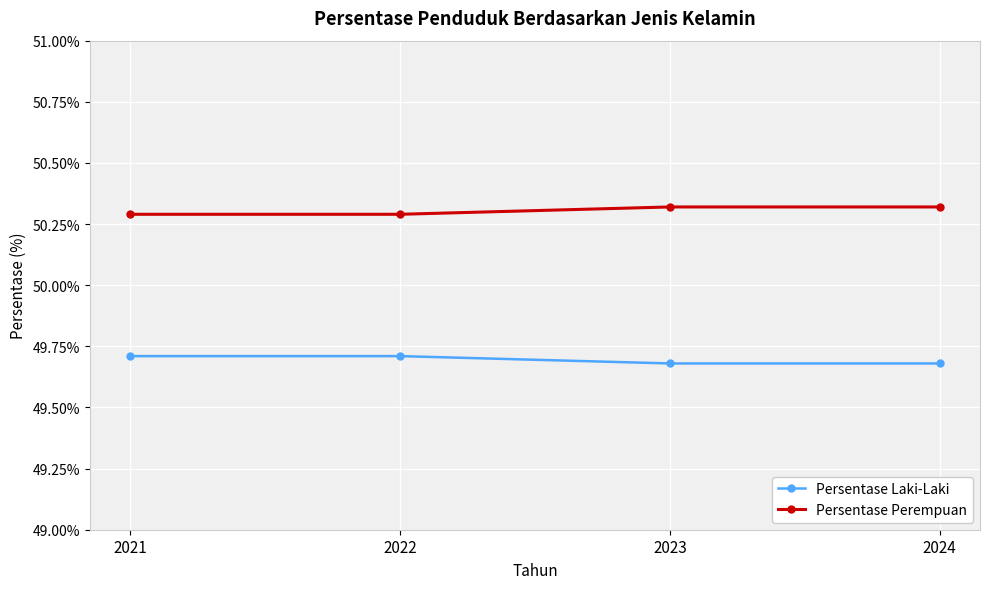

What is the sum of the Persentase Perempuan values at 2021 and 2023?

100.6